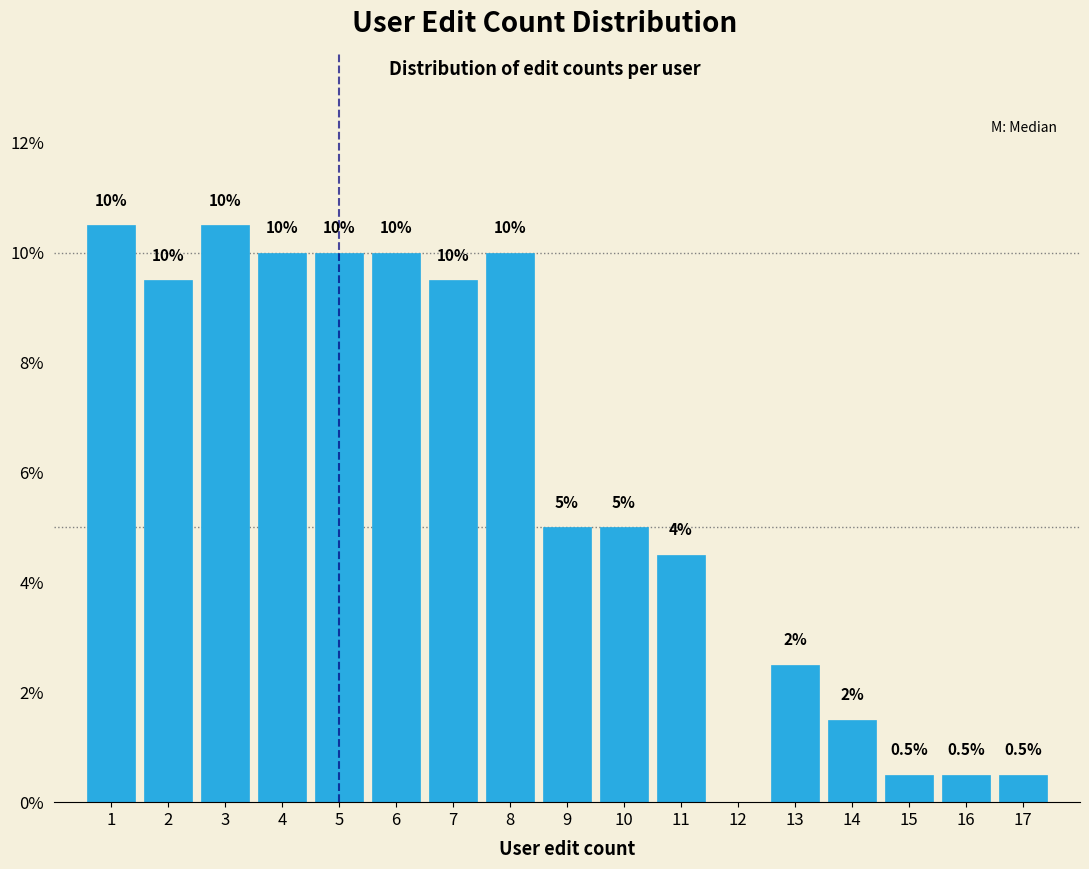

Reading left to right, transcribe all the data shown in this chart.

1=10.5	2=9.5	3=10.5	4=10.0	5=10.0	6=10.0	7=9.5	8=10.0	9=5.0	10=5.0	11=4.5	12=0.0	13=2.5	14=1.5	15=0.5	16=0.5	17=0.5